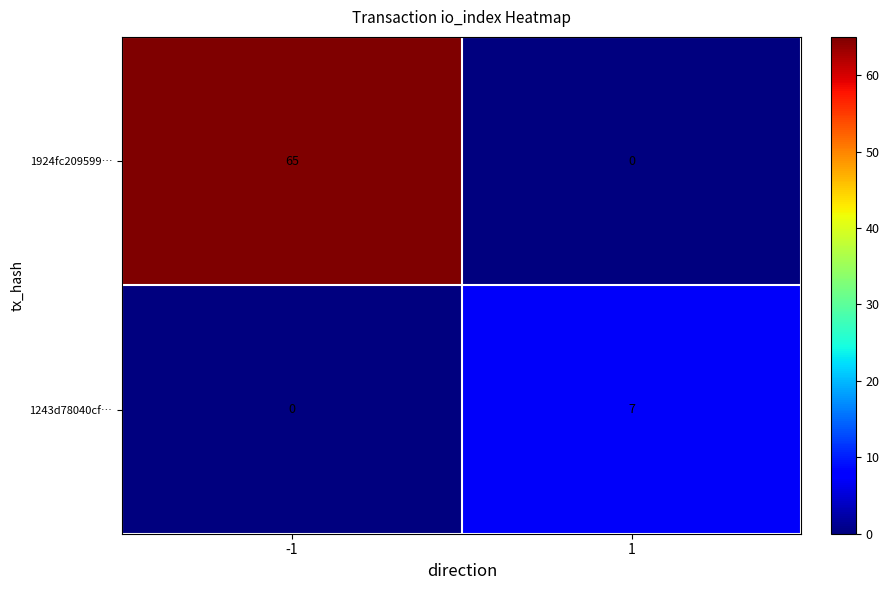

The 1243d78040cf… series shows 7 at 1. True or false?

True